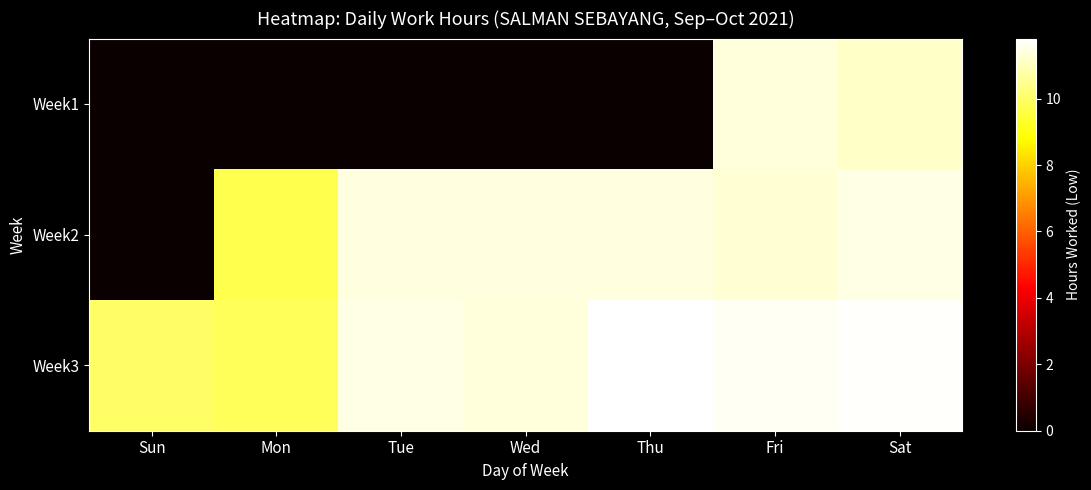

What is the spread (max minus min) of values at Wed?

11.4